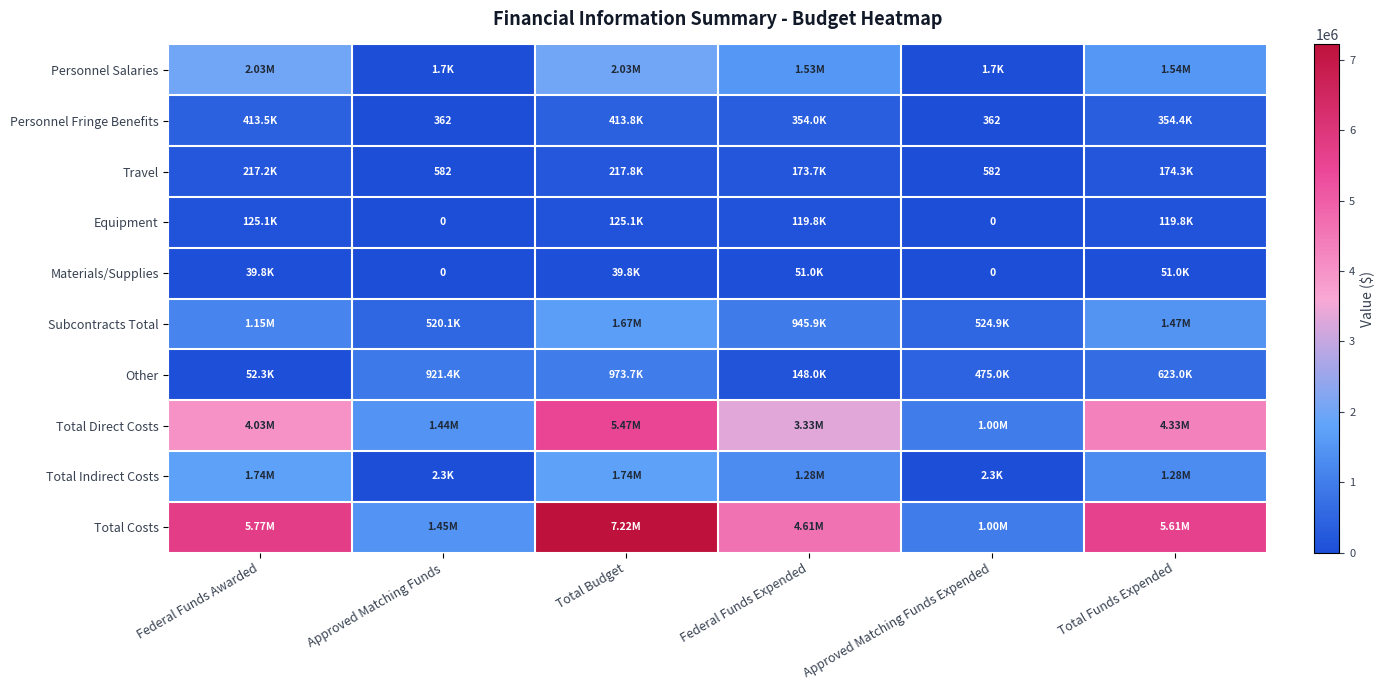

Count the Materials/Supplies values in the range 0 to 51045.

6